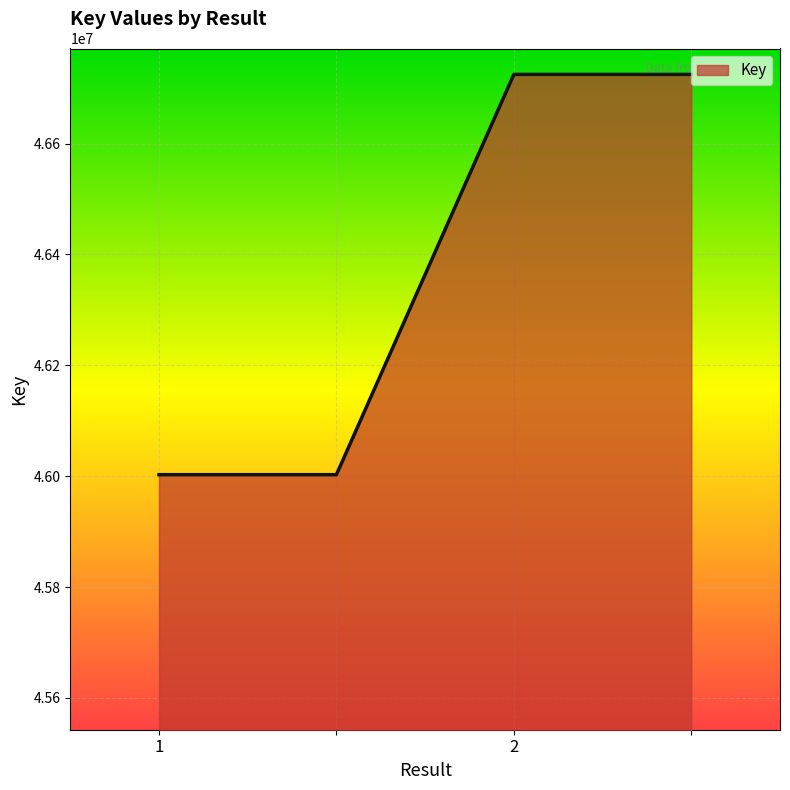

What is the sum of all values?

185454538